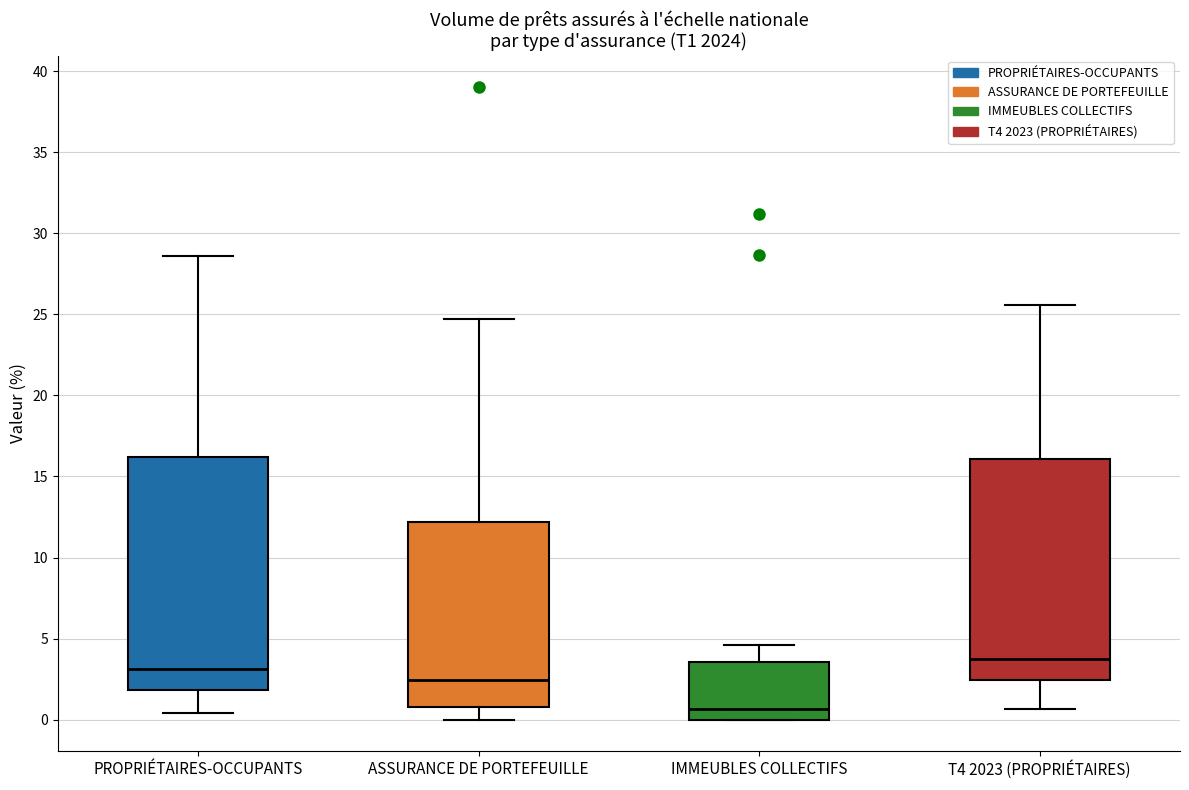

Where is the upper edge of the box for ASSURANCE DE PORTEFEUILLE on the y-axis? The values are not printed on the chart, so give them approximately, as read against the axis.

12.0